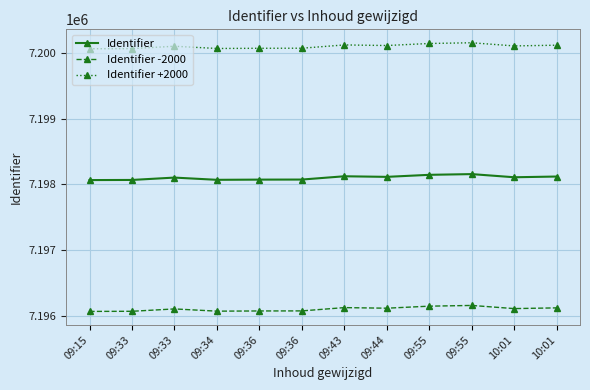

What are all the series names shown in the legend?

Identifier, Identifier -2000, Identifier +2000